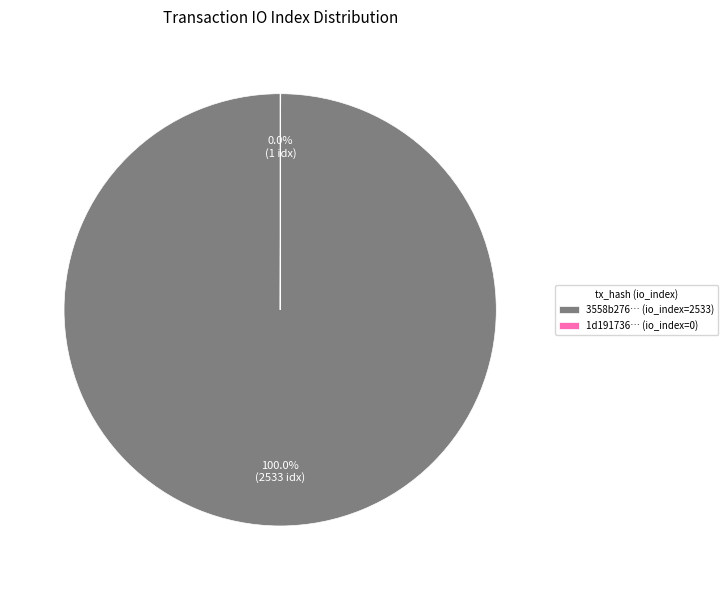

Which slice is the largest?

3558b276… (io_index=2533)